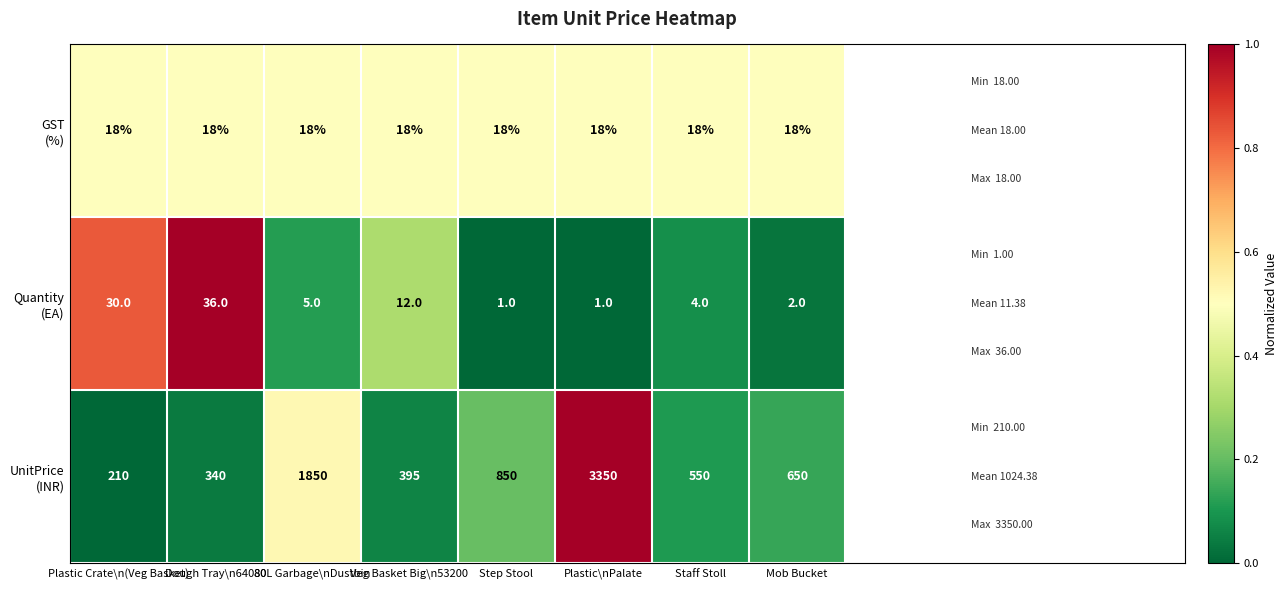

What is the difference between the highest and lowest values at Veg Basket Big\n53200?

383